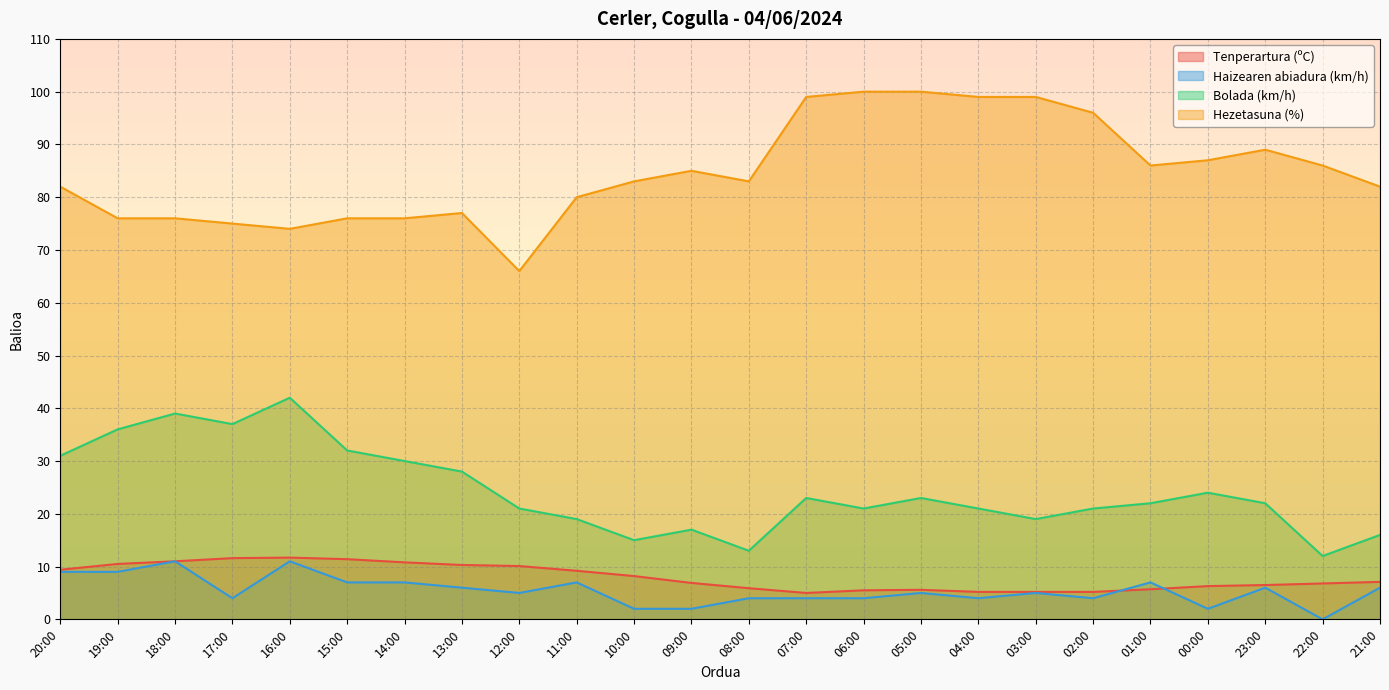

At which category is the sum across all series the highest?

16:00